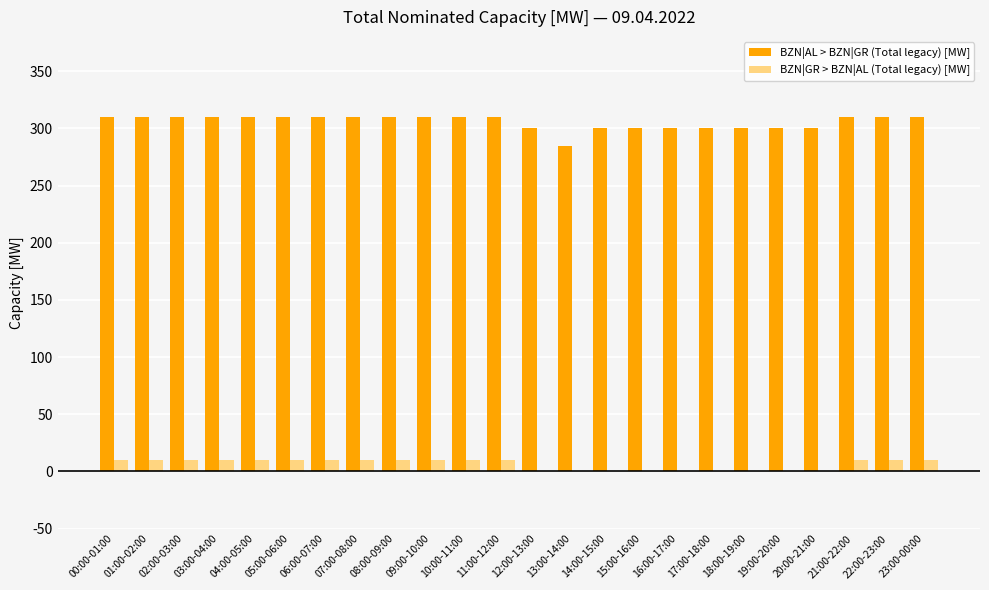

What is the sum of all BZN|GR > BZN|AL (Total legacy) [MW] values?

150